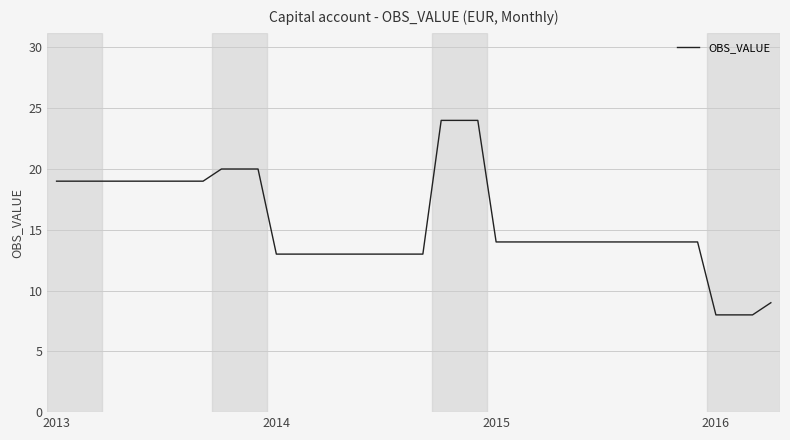

What is the difference between the maximum and minimum values?

16